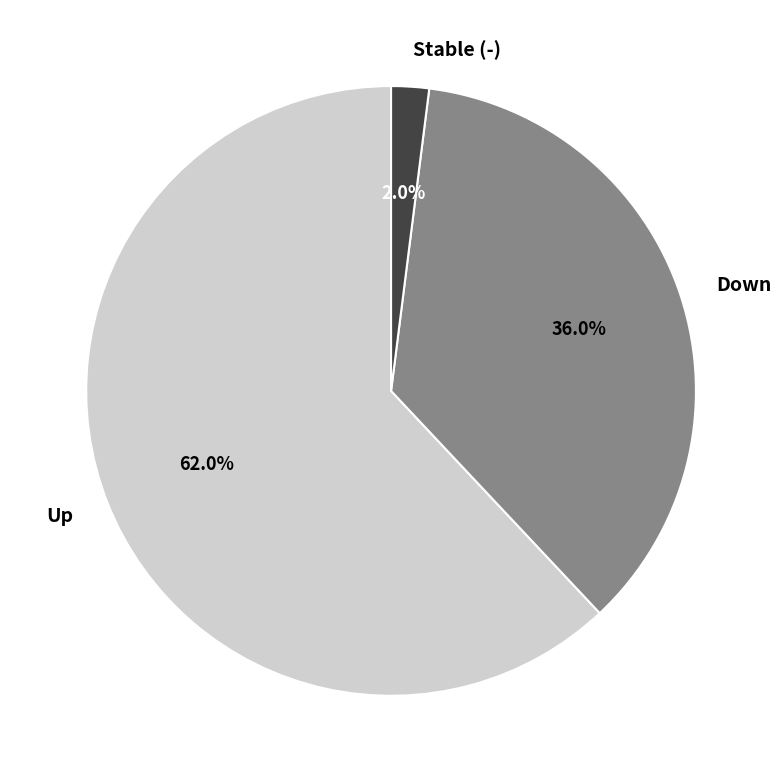

Approximately how many times larger is the value at Down compared to Stable (-)?

18.0